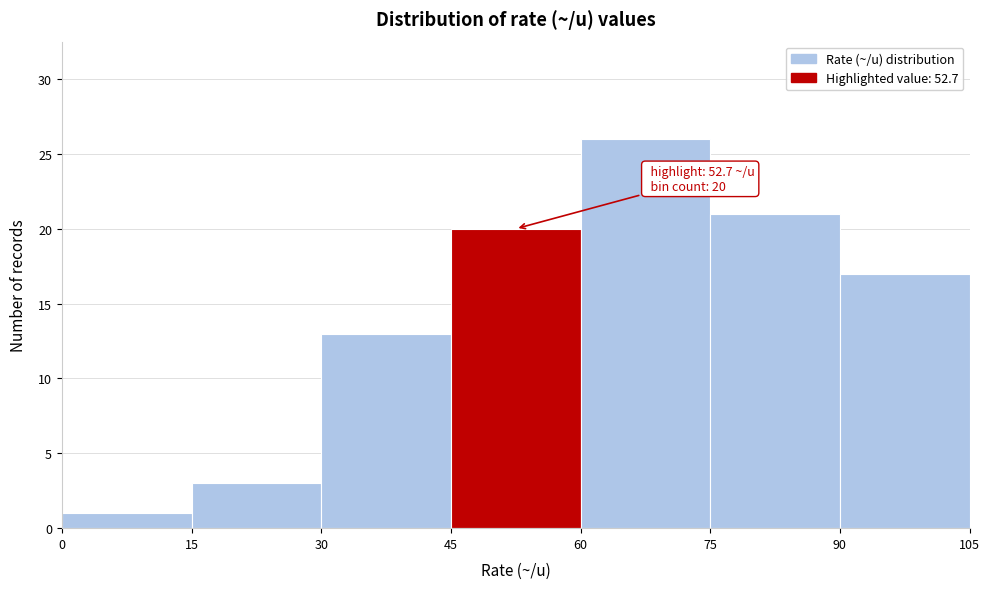

Over which range of the x-axis is the bar tallest?

60 to 75